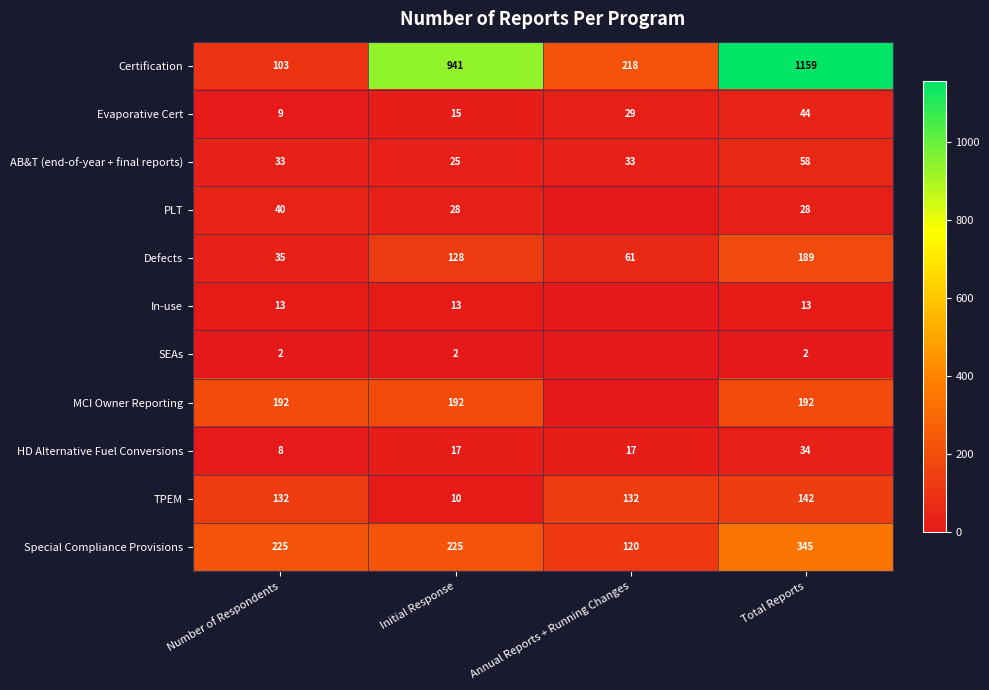

Where is Evaporative Cert nearest to the value 26?

Annual Reports + Running Changes